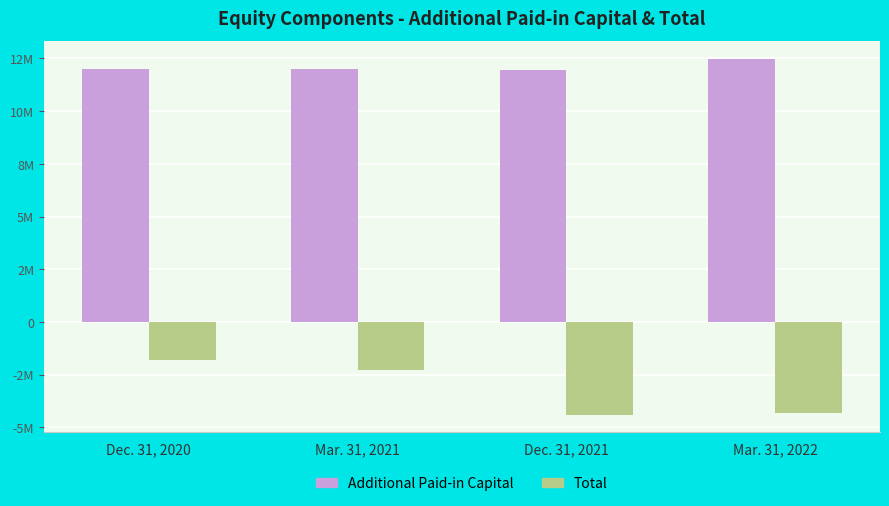

Reading right to left, what are all the values shown in this chart?

Additional Paid-in Capital: Mar. 31, 2022=12484653	Dec. 31, 2021=11949702	Mar. 31, 2021=11999090	Dec. 31, 2020=12015552
Total: Mar. 31, 2022=-4318522	Dec. 31, 2021=-4400116	Mar. 31, 2021=-2284702	Dec. 31, 2020=-1825890